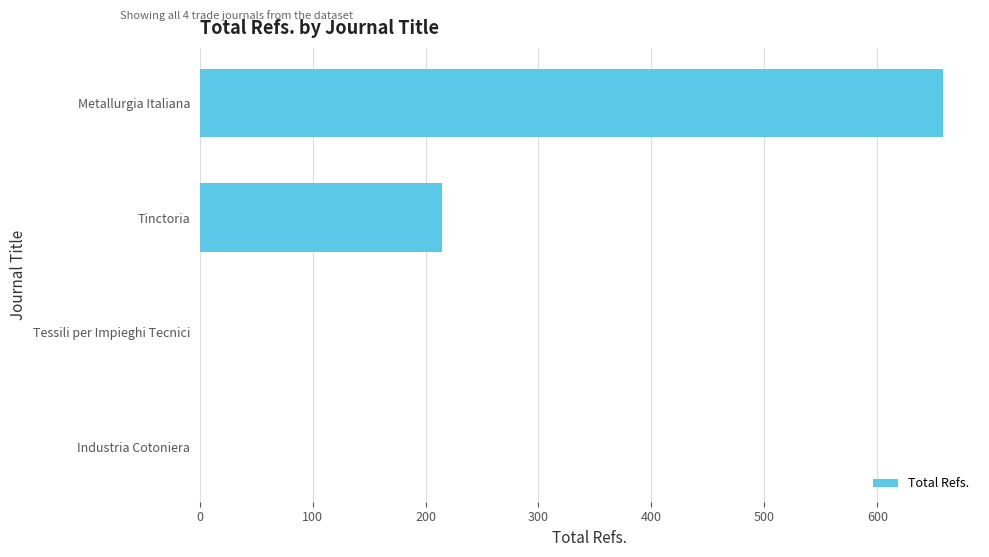

True or false: the data shows 215 at Tinctoria.

True